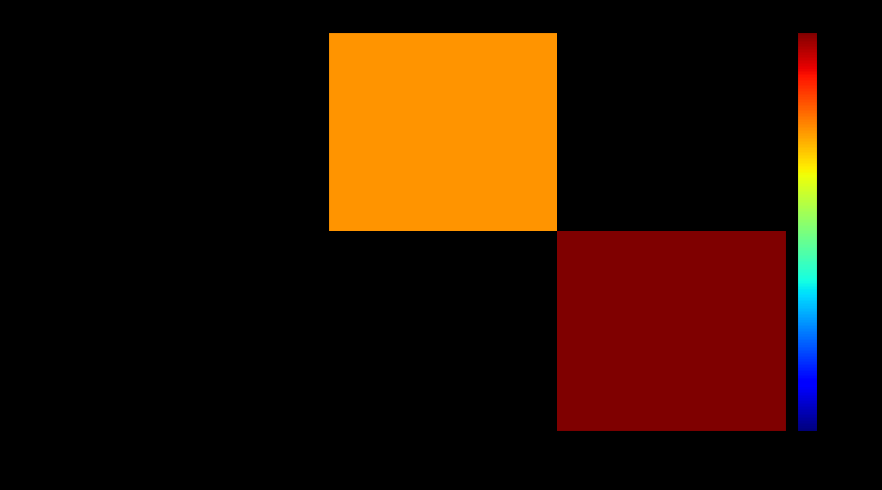

Rank the series at 1 from lowest to highest value.

bc45e3d6d379db055ccb11b06c357080d017de6..., 1aab78123dfe48b64130501c6f375955f932c84...